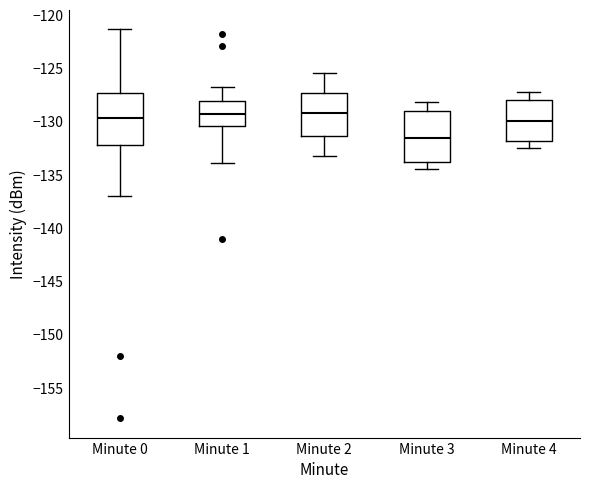

Which box has the lowest median line?

Minute 3